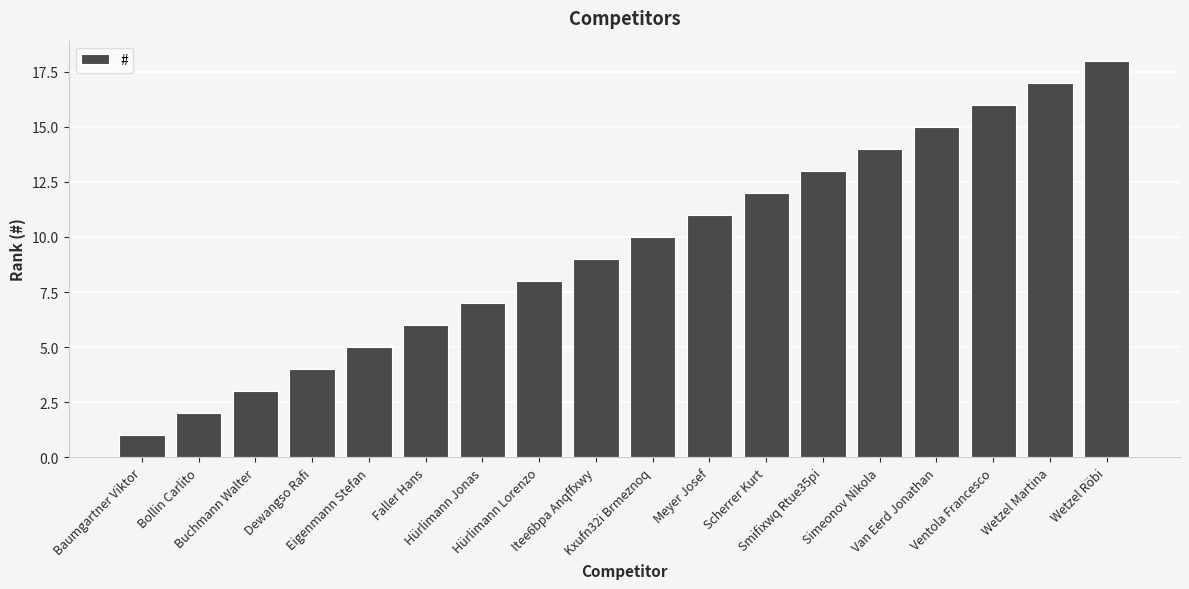

What is the change in value from Baumgartner Viktor to Bollin Carlito?

+1